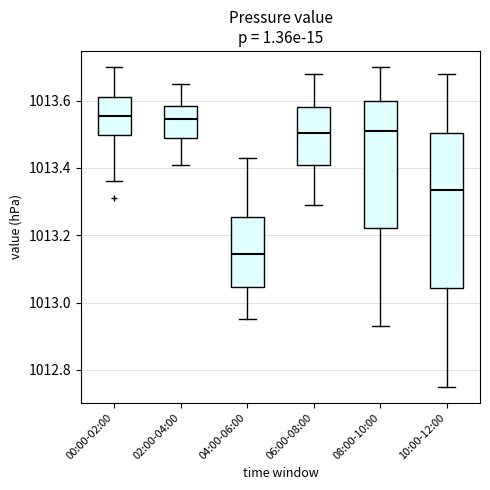

Which box is the tallest, from its lower edge to its upper edge?

10:00-12:00